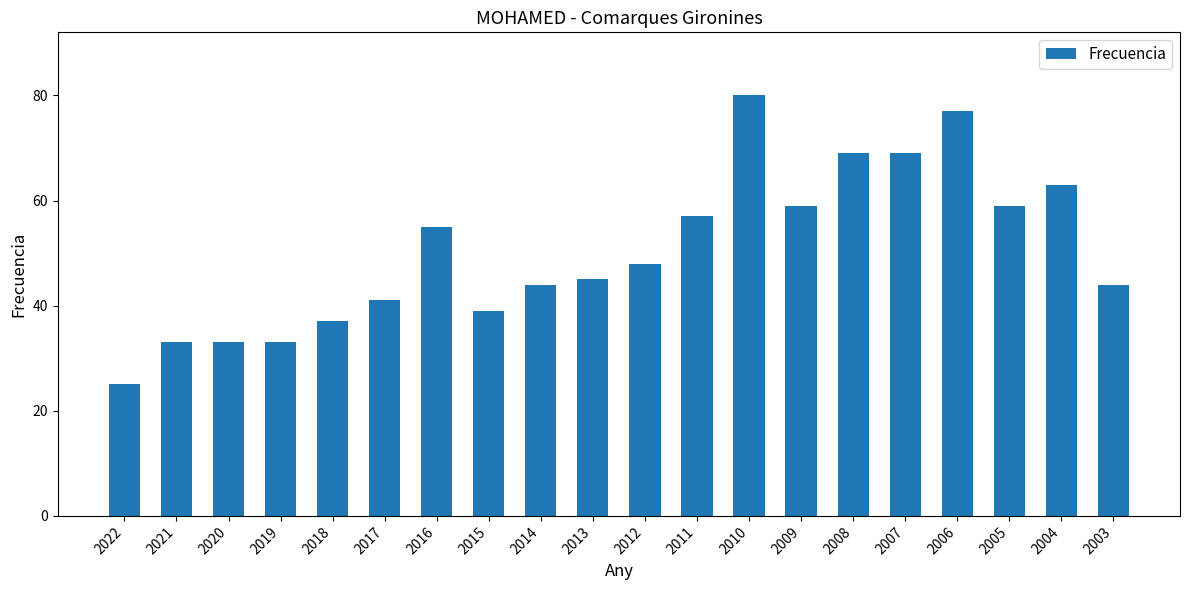

What is the value of the 16th bar from the left?

69